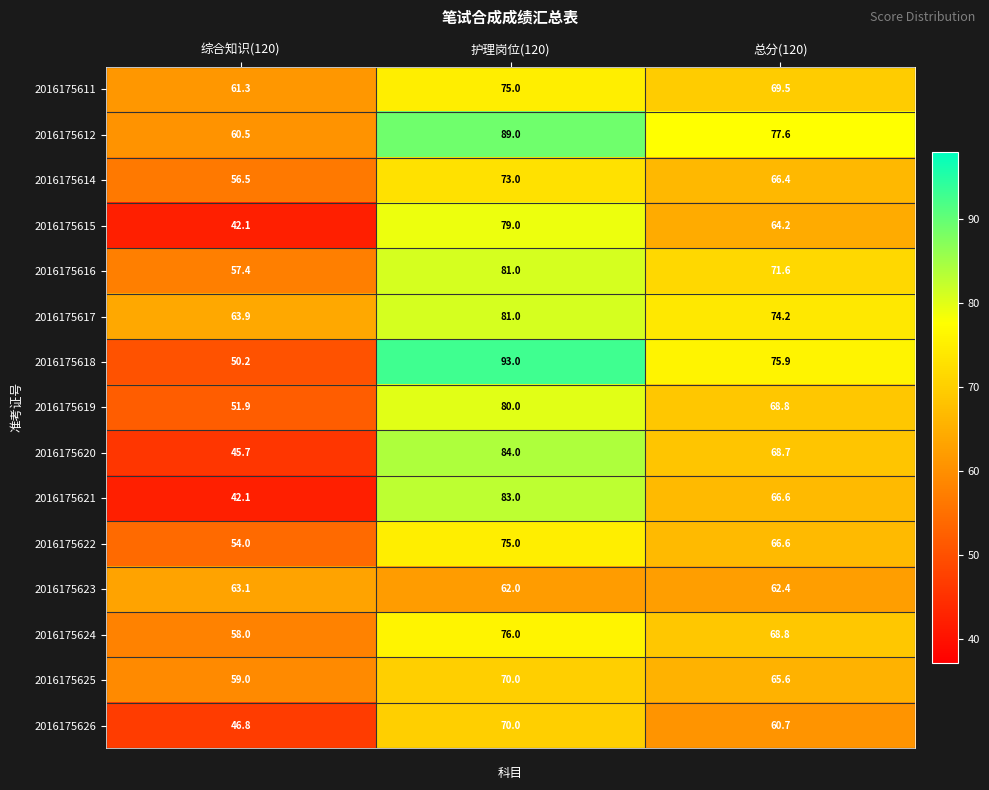

Which series has the largest total across all categories?

2016175612